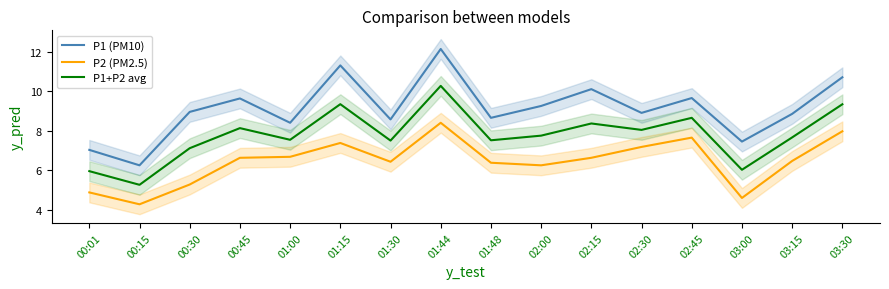

The value of P2 (PM2.5) at 02:15 is 2.3. True or false?

False